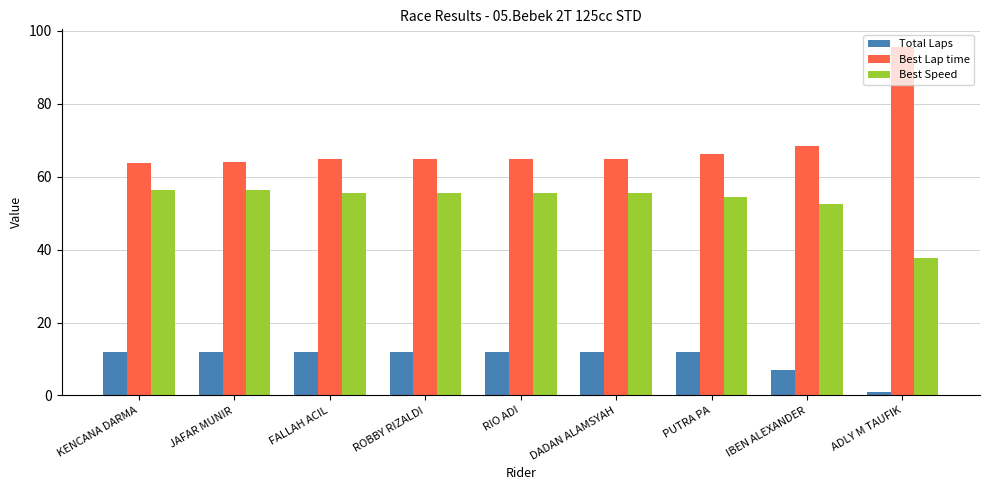

Which series has the largest total across all categories?

Best Lap time